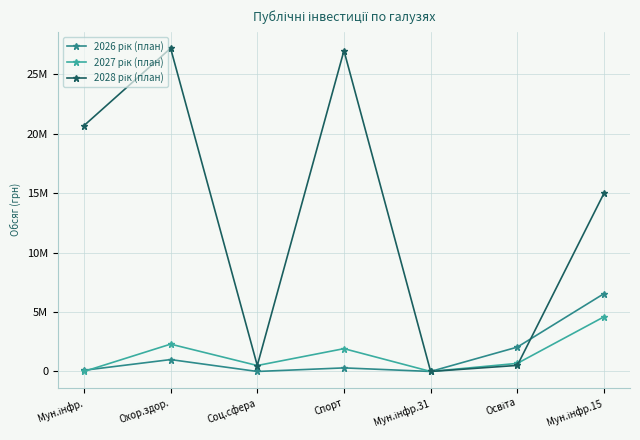

Reading left to right, transcribe all the data shown in this chart.

2026 рік (план): Мун.інфр.=100000	Охор.здор.=1000000	Соц.сфера=0	Спорт=300000	Мун.інфр.31=0	Освіта=2050000	Мун.інфр.15=6550000
2027 рік (план): Мун.інфр.=0	Охор.здор.=2300000	Соц.сфера=500000	Спорт=1920000	Мун.інфр.31=0	Освіта=680000	Мун.інфр.15=4600000
2028 рік (план): Мун.інфр.=20686000	Охор.здор.=27200000	Соц.сфера=500000	Спорт=27000000	Мун.інфр.31=0	Освіта=510000	Мун.інфр.15=15000000